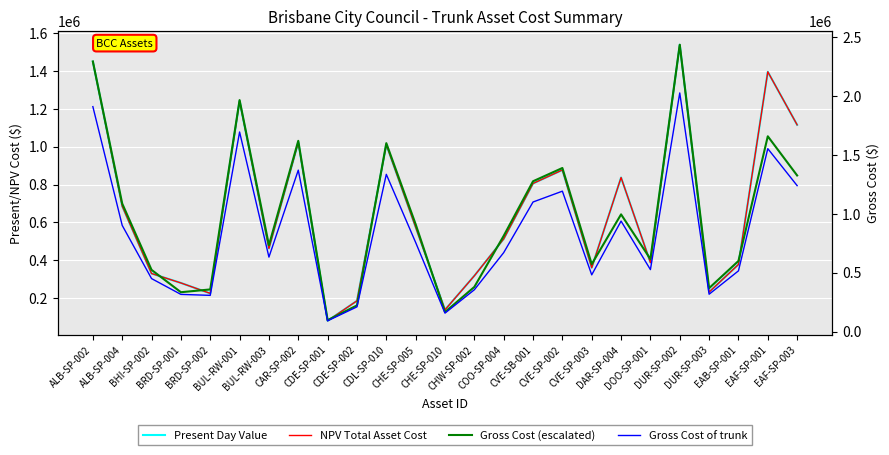

What is the smallest value displayed?

80993